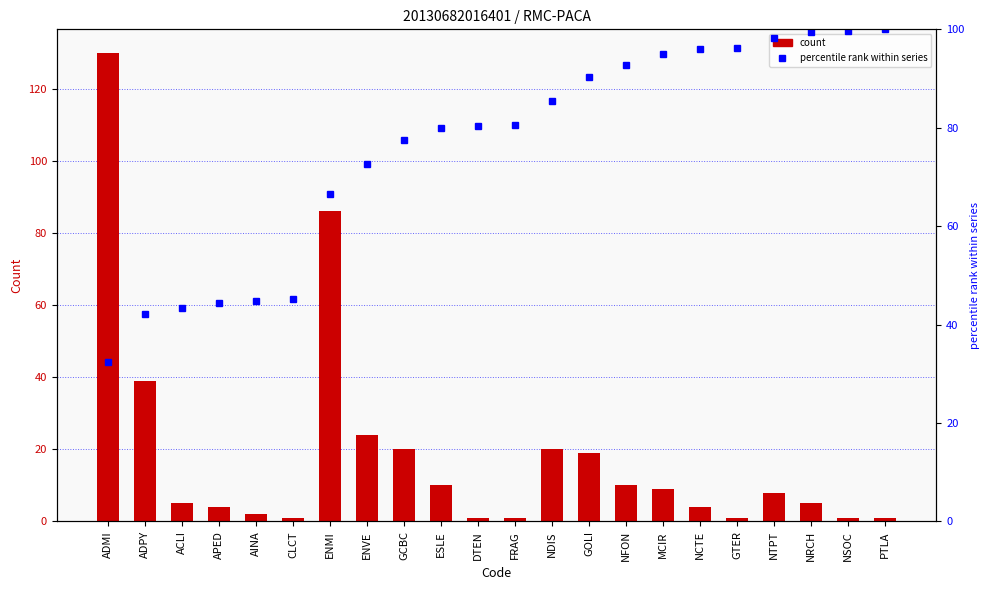

What are all the series names shown in the legend?

count, percentile rank within series